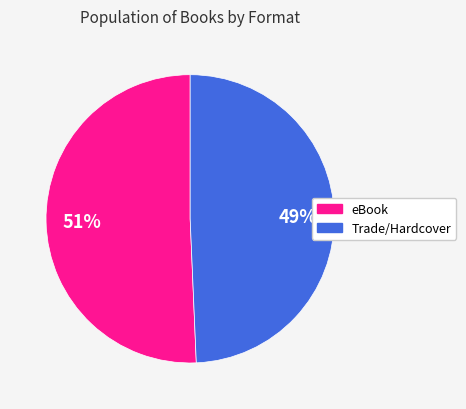

Is there a majority slice in this chart?

Yes